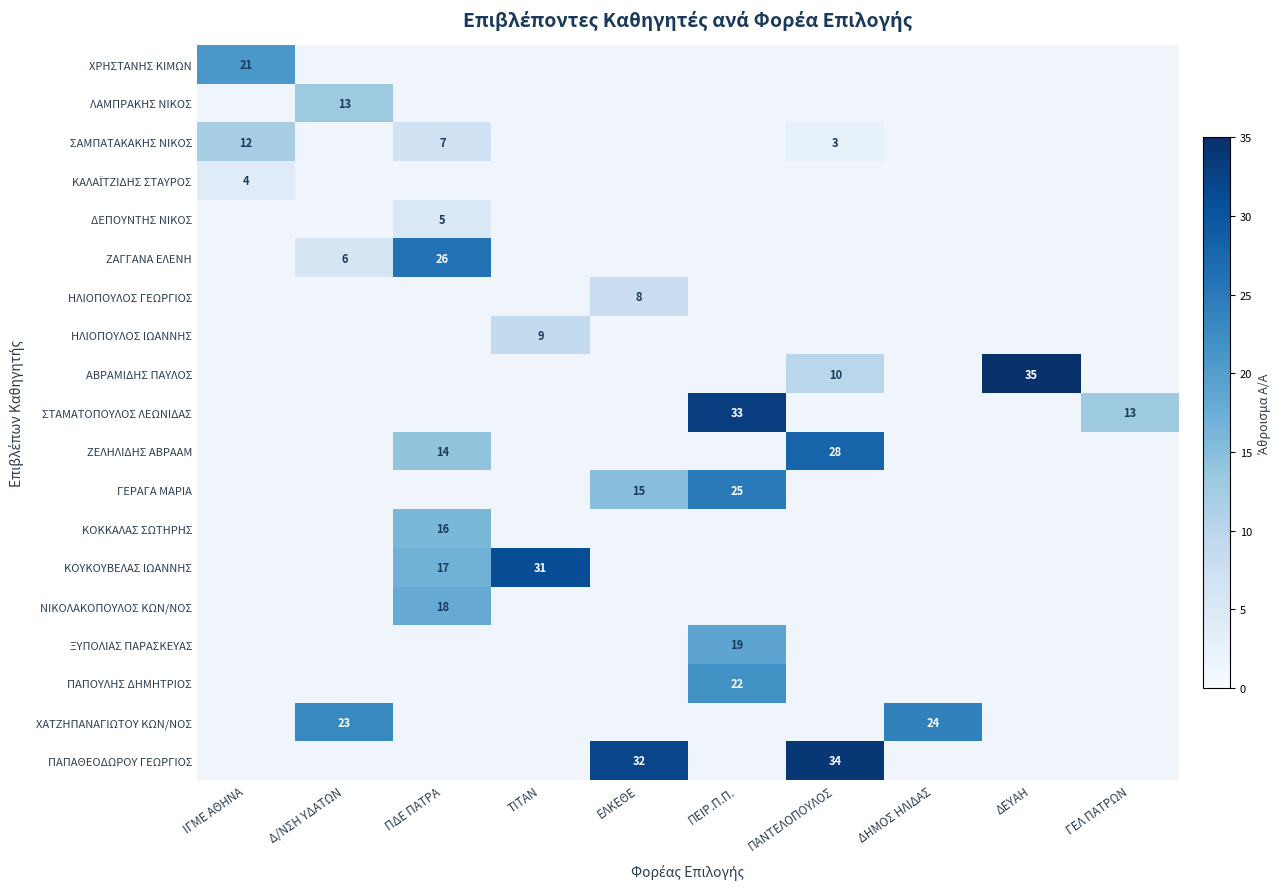

True or false: ΣΑΜΠΑΤΑΚΑΚΗΣ ΝΙΚΟΣ has a value of 4 at ΠΑΝΤΕΛΟΠΟΥΛΟΣ.

False